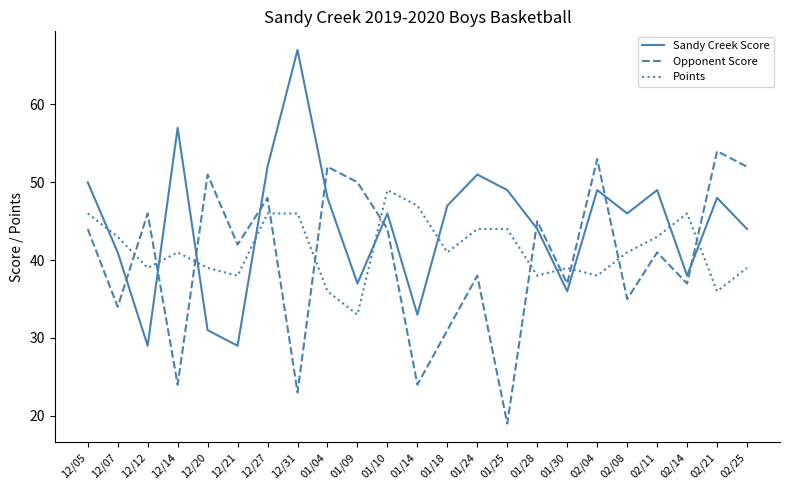

Is this an area chart (filled region under the line)?

No